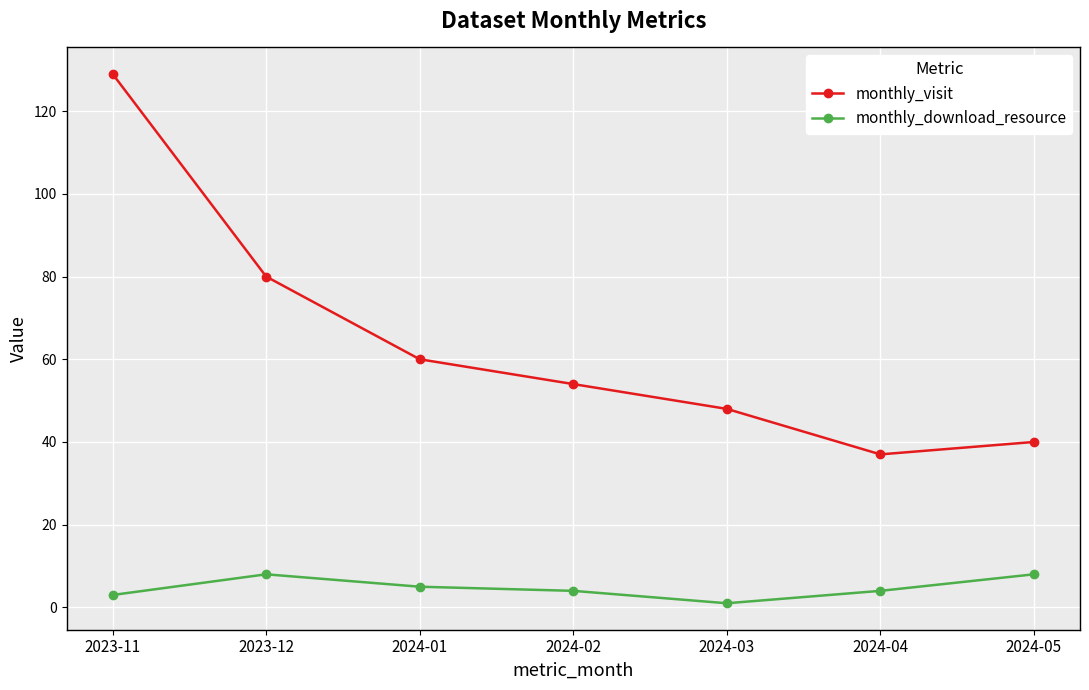

What is the smallest value displayed?

1